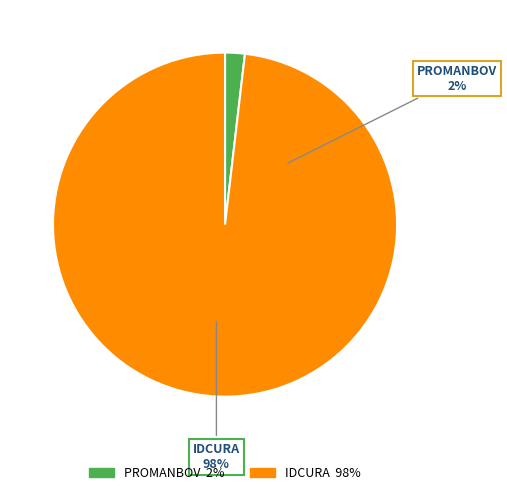

Combined, do PROMANBOV and IDCURA account for over 50%?

Yes